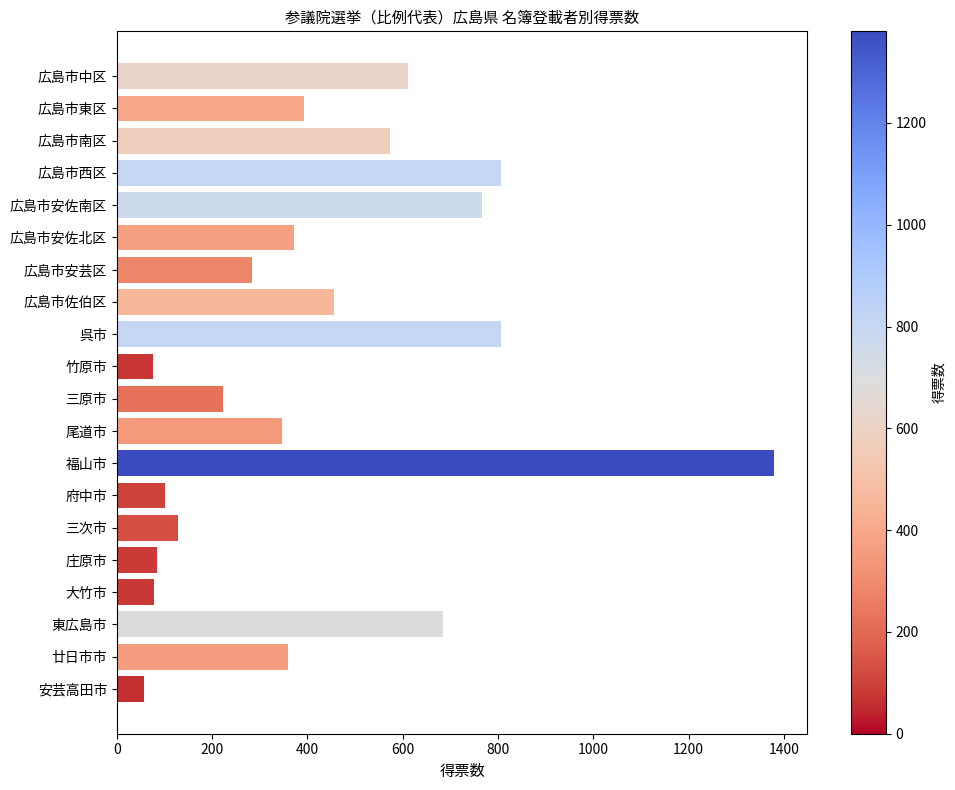

What is the difference between the maximum and second lowest values?

1305